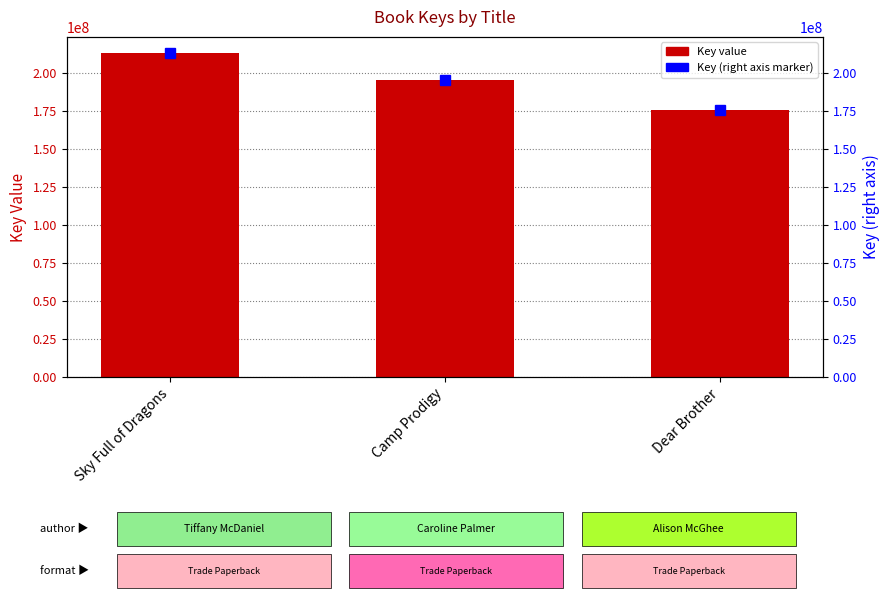

Reading right to left, transcribe all the data shown in this chart.

175693534	195422502	213323246